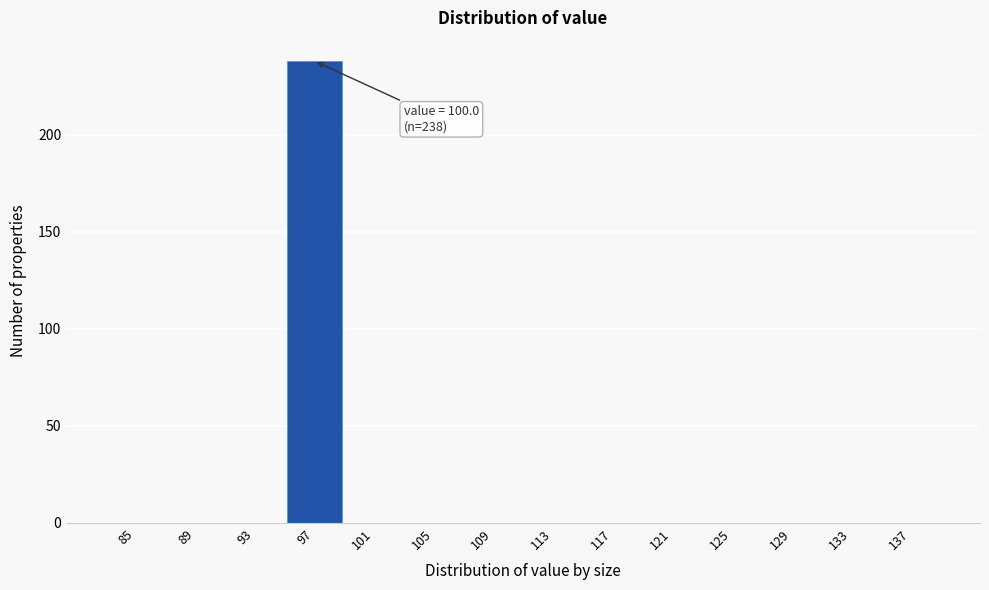

Reading right to left, list all the values displayed in this chart.

137=0	133=0	129=0	125=0	121=0	117=0	113=0	109=0	105=0	101=0	97=238	93=0	89=0	85=0